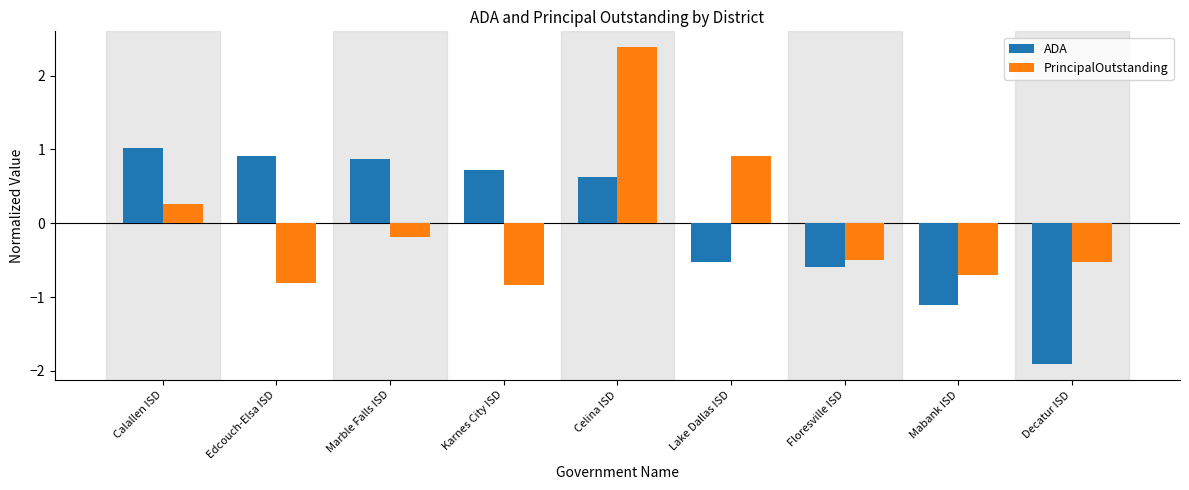

At Decatur ISD, list the series in order from smallest to largest.

ADA, PrincipalOutstanding